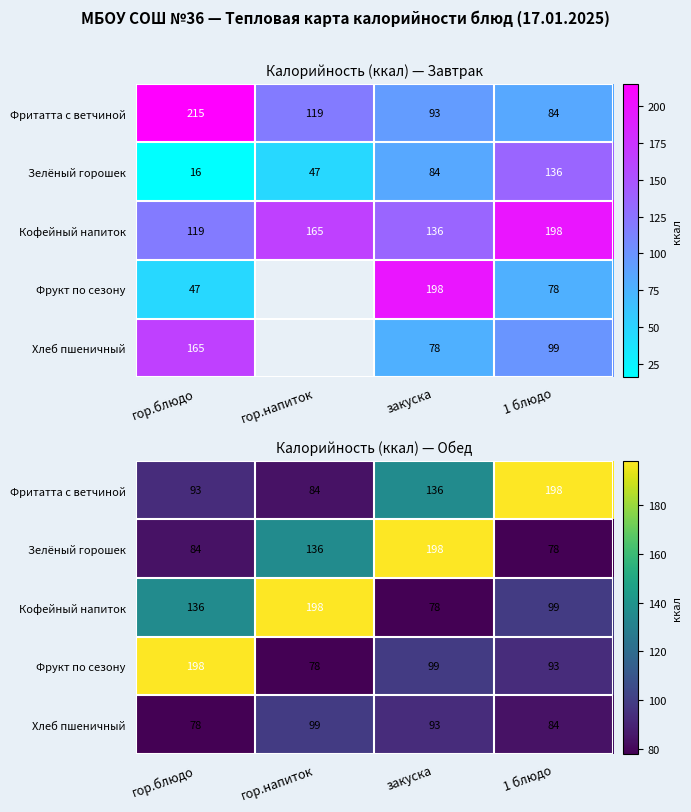

The value of Фрукт по сезону at гор.напиток is 78. True or false?

True